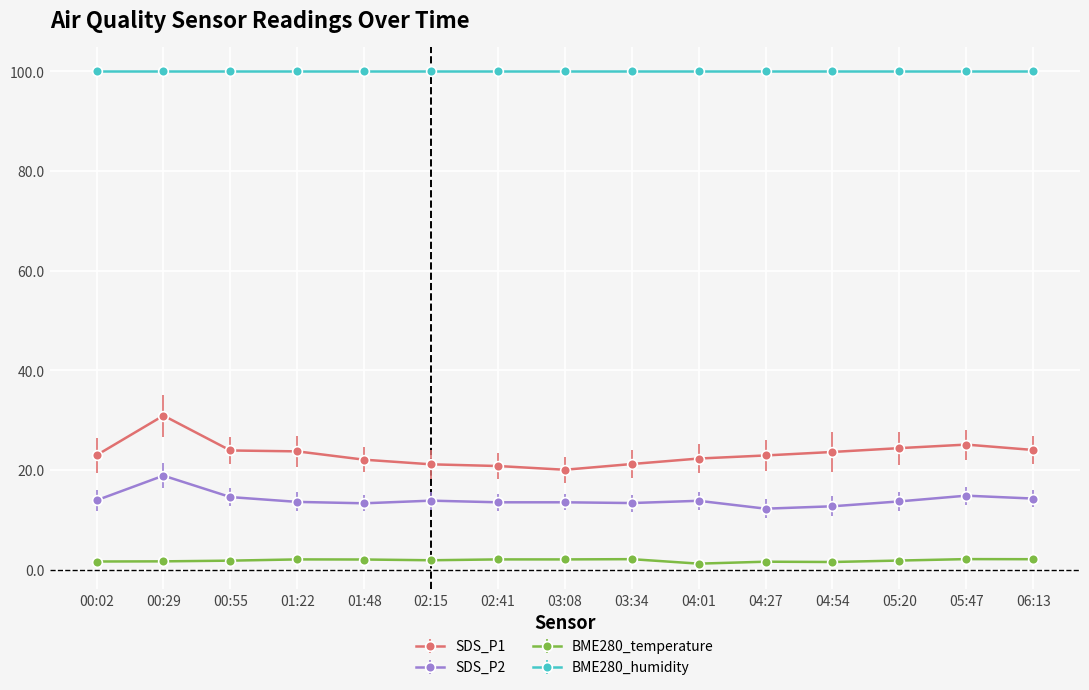

Is this an area chart (filled region under the line)?

No